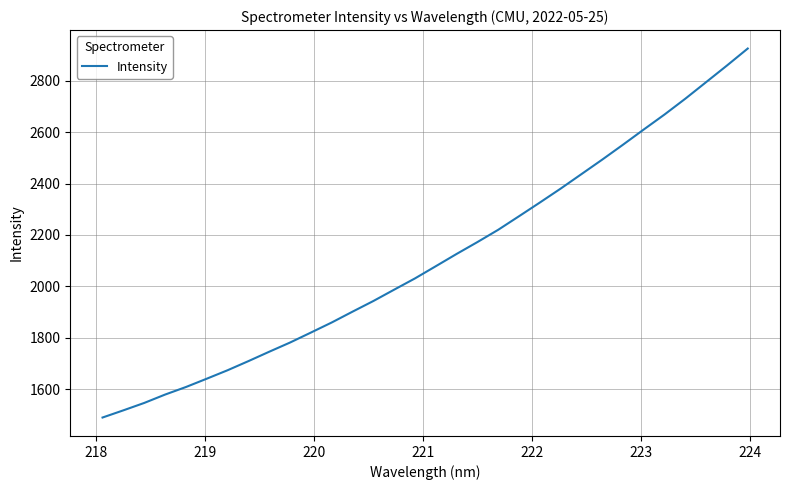

What is the greatest value displayed?

2925.3